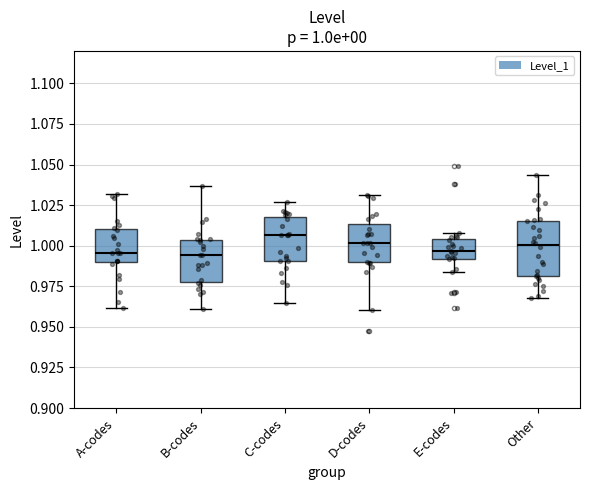

Which box is the tallest, from its lower edge to its upper edge?

Other